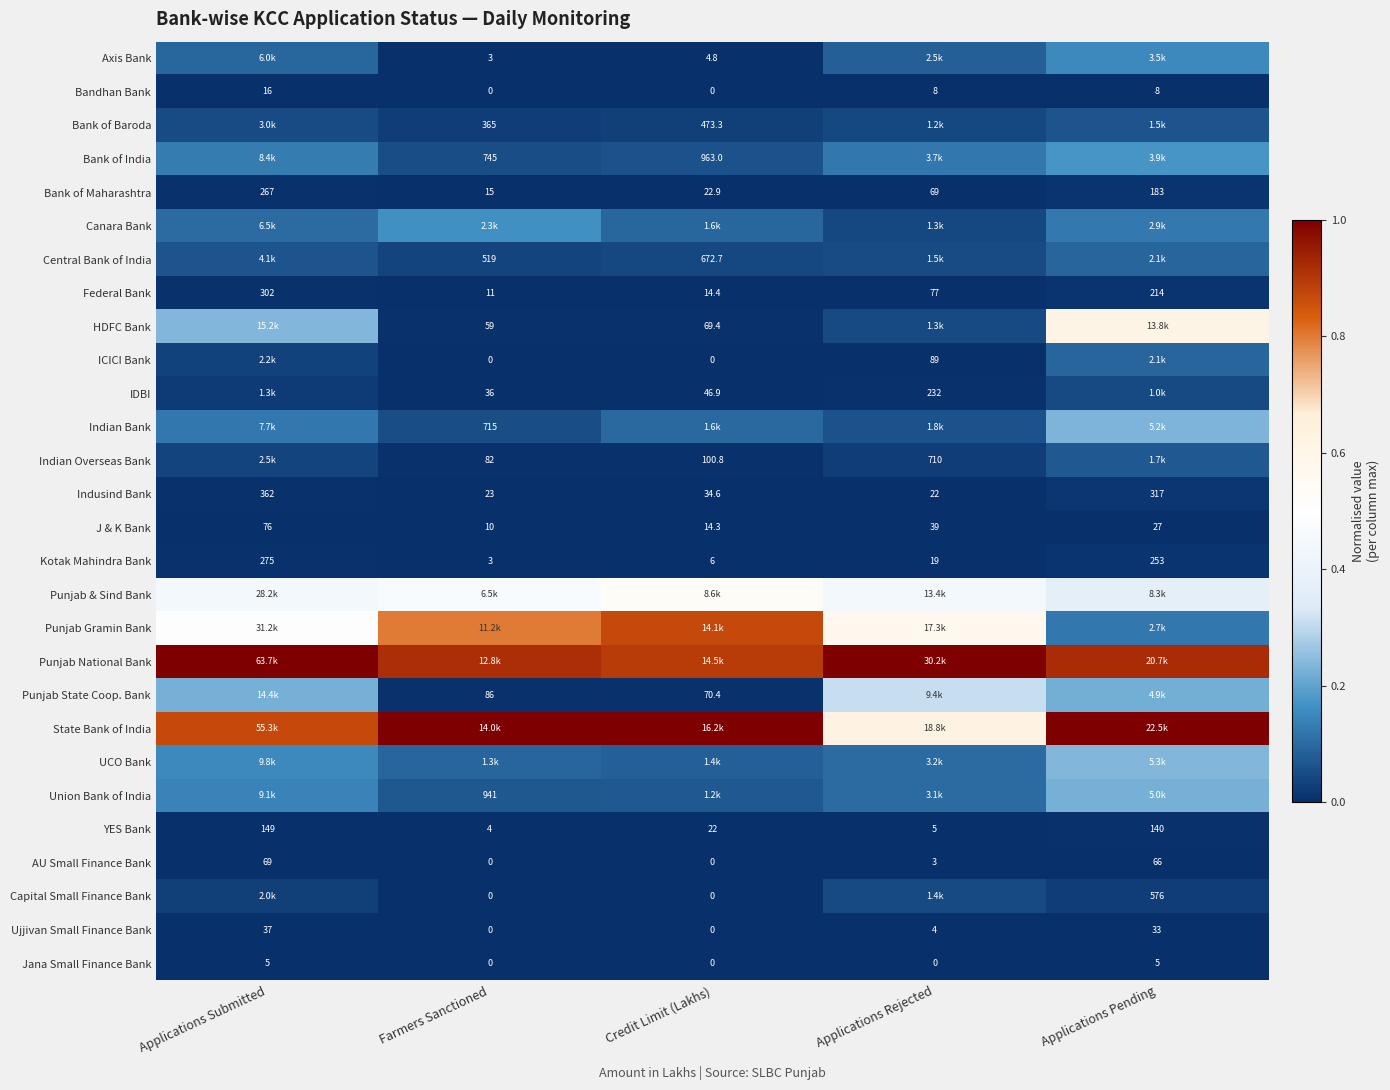

At which label is Federal Bank closest to 156?

Applications Pending